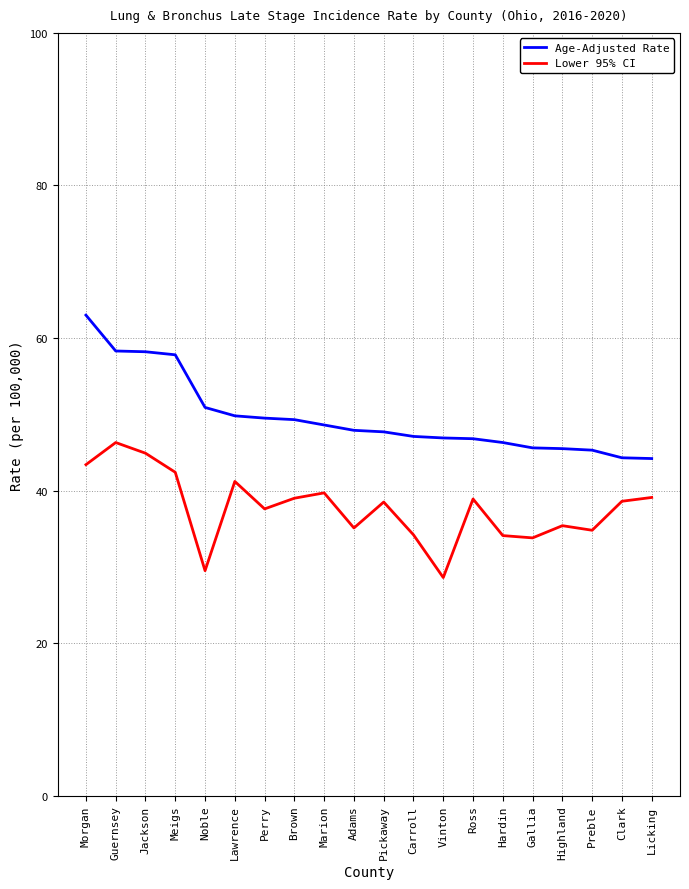

At which category does the chart reach its peak across all series?

Morgan